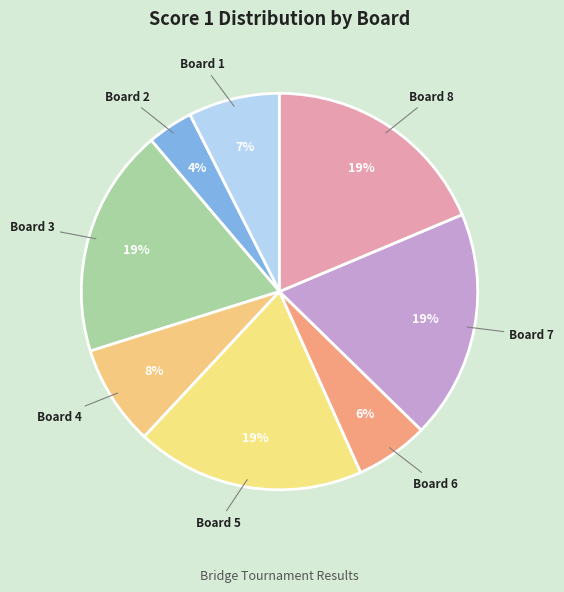

Combined, do Board 7 and Board 5 account for over 50%?

No